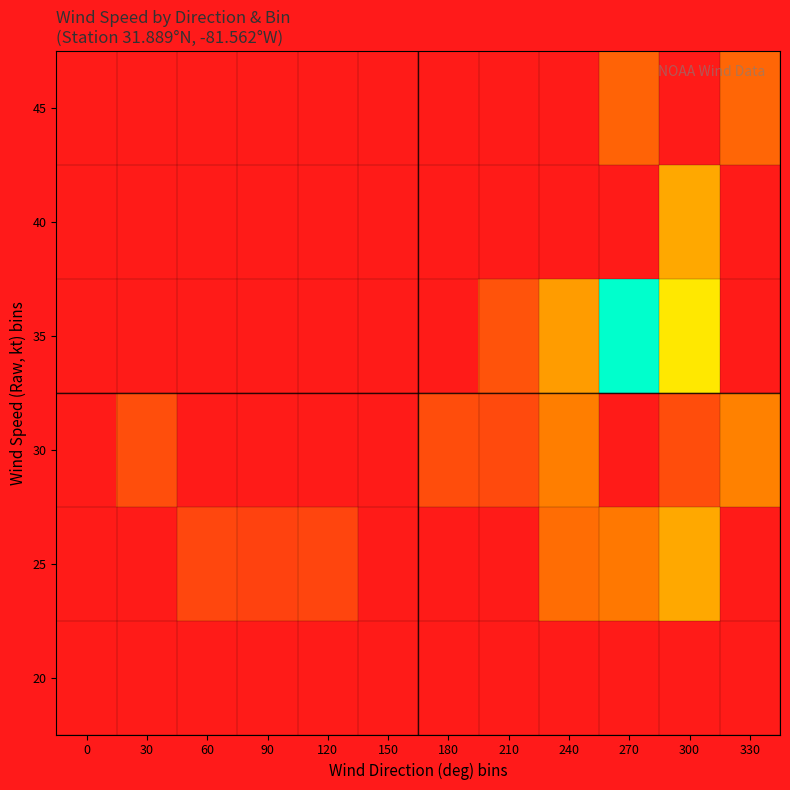

The 45 series shows 0.2 at 270. True or false?

True